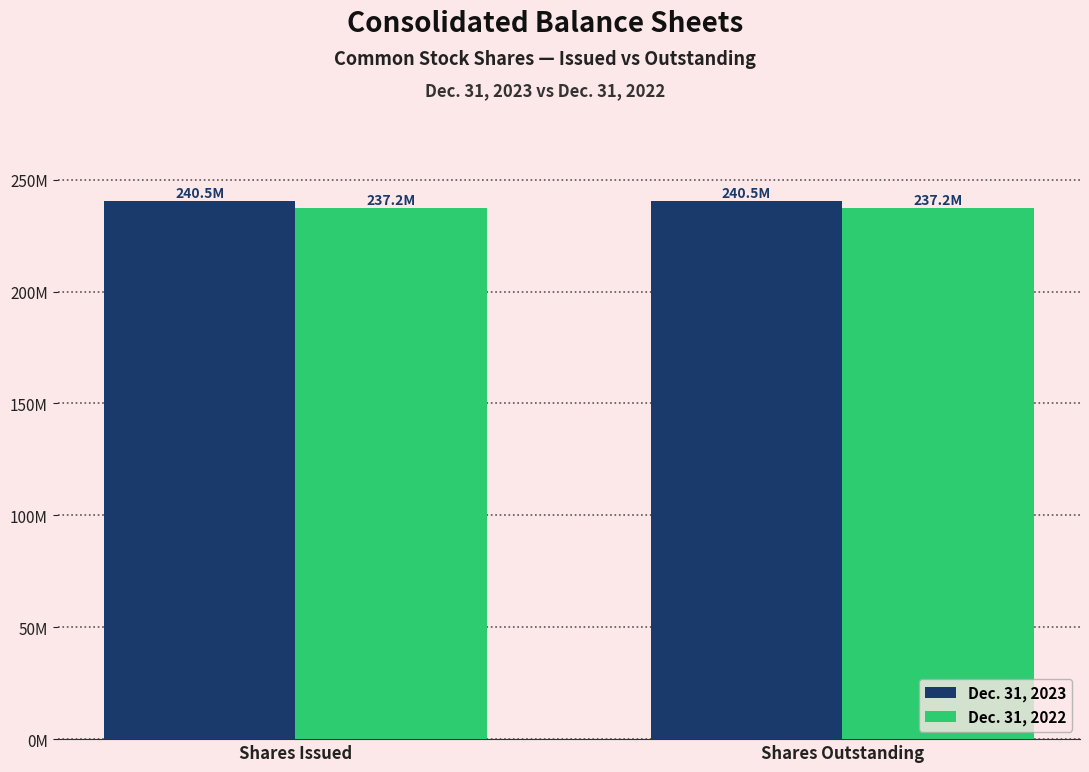

What value does the Dec. 31, 2023 series have at Shares Issued?

240499833